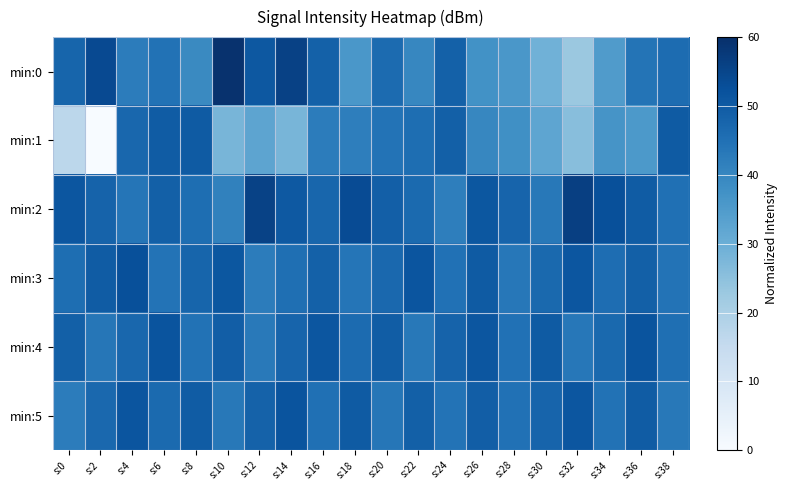

List the series in order of their peak value, highest first.

min:0, min:2, min:3, min:4, min:5, min:1